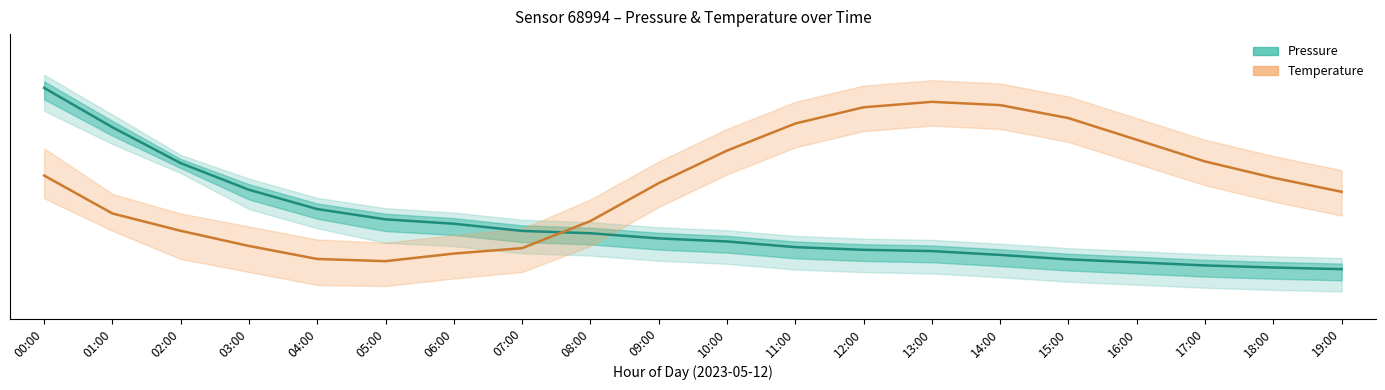

Which has a higher value, 00:00 or 17:00?

00:00